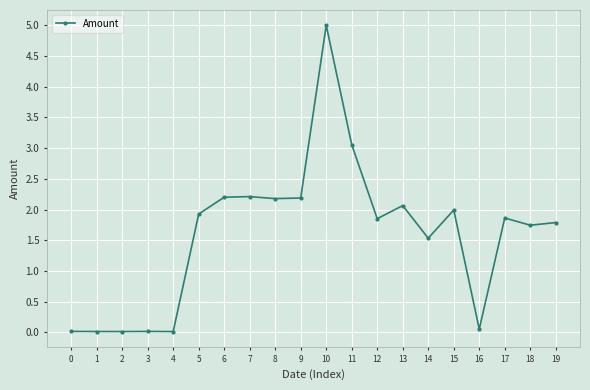

What is the difference between the maximum and minimum values?

5.0